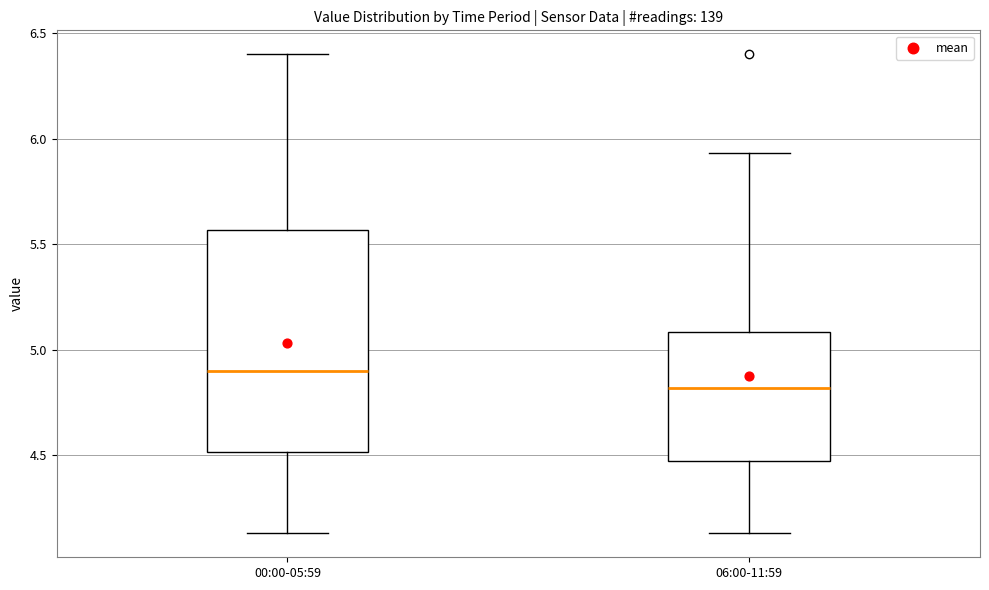

Which box is the tallest, from its lower edge to its upper edge?

00:00-05:59